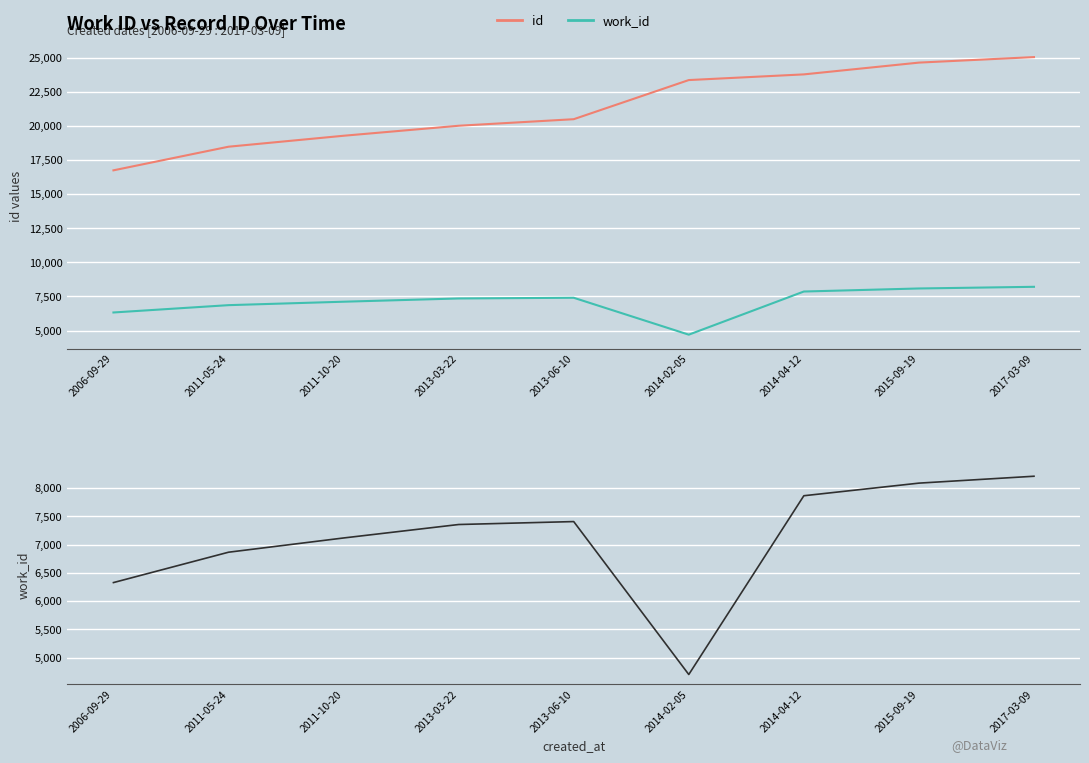

What is the spread (max minus min) of values at 2015-09-19?

16551